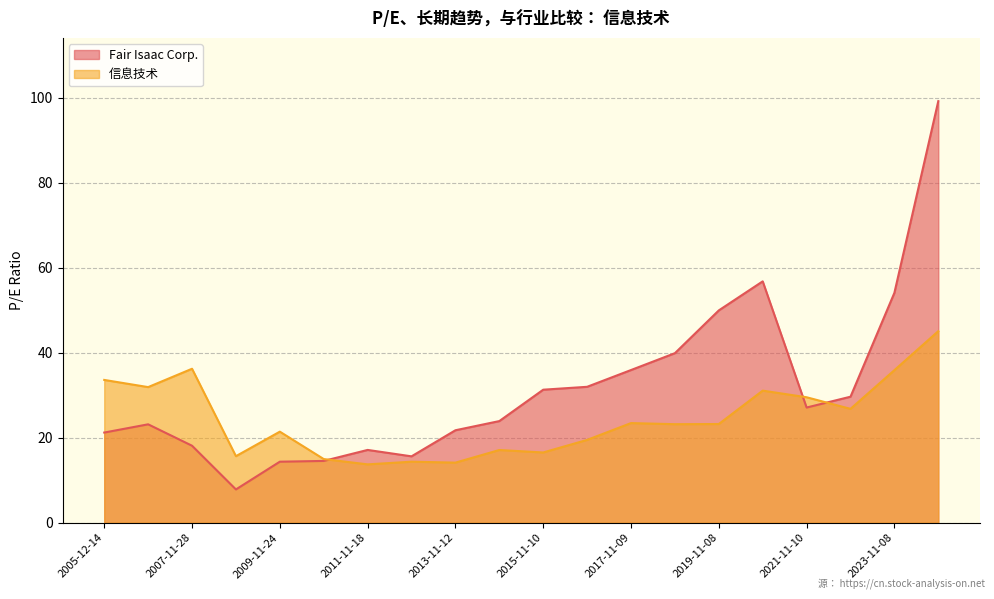

What is the highest value of the 信息技术 series?

45.1